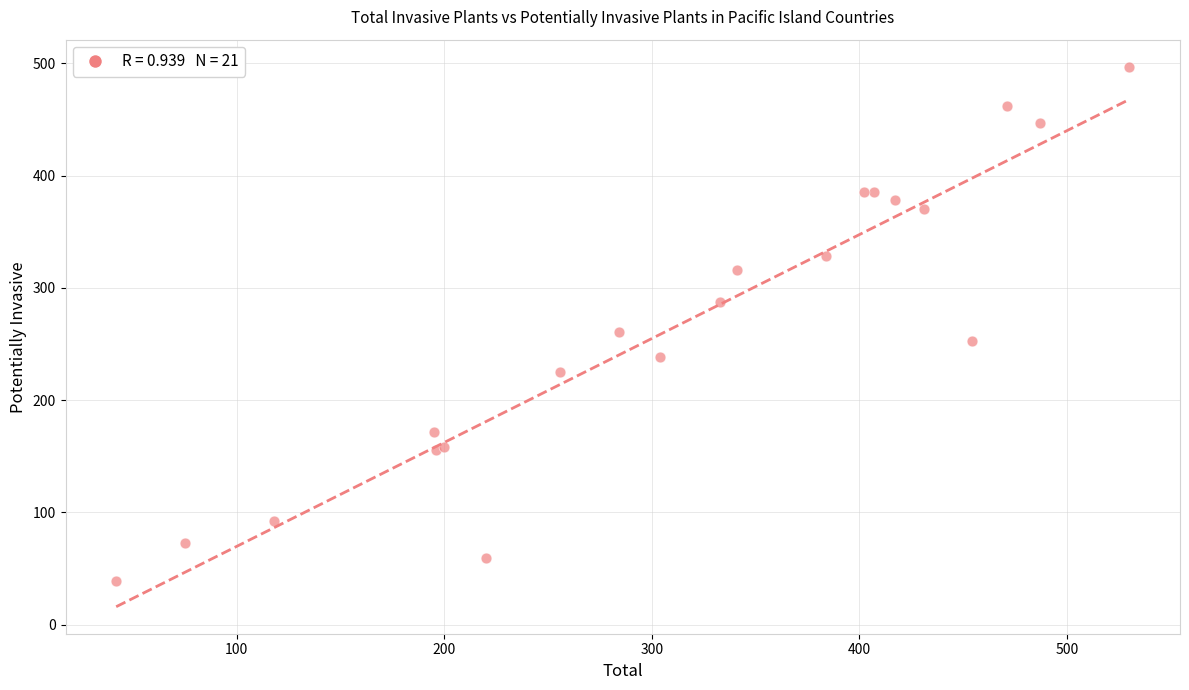

What Y value in the scatter plot is closest to 268?

261